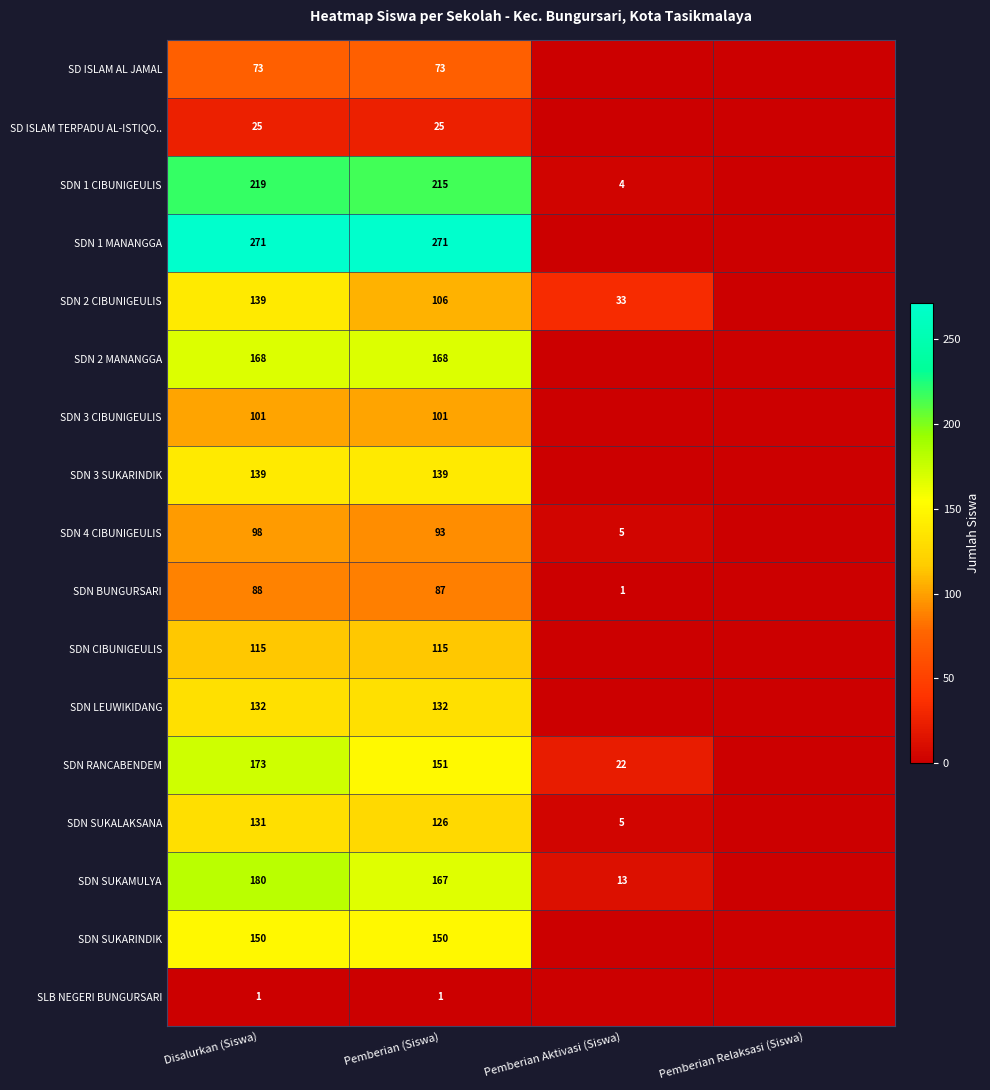

What is the greatest value displayed?

271